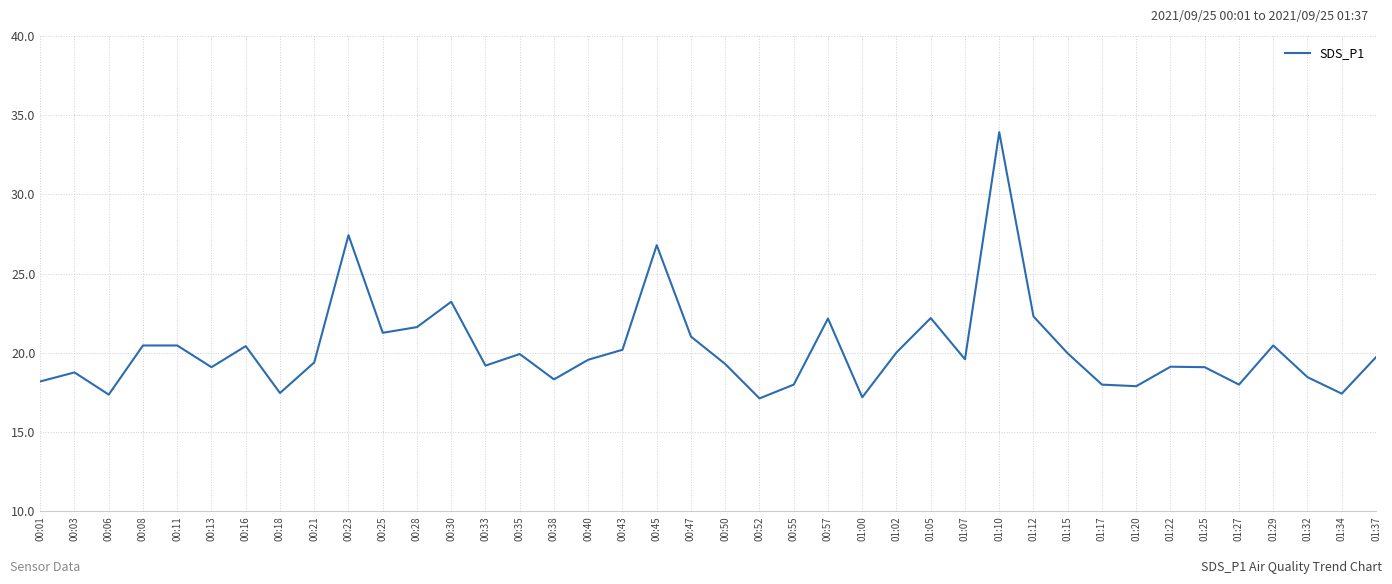

What is the approximate value at 01:37?

19.7